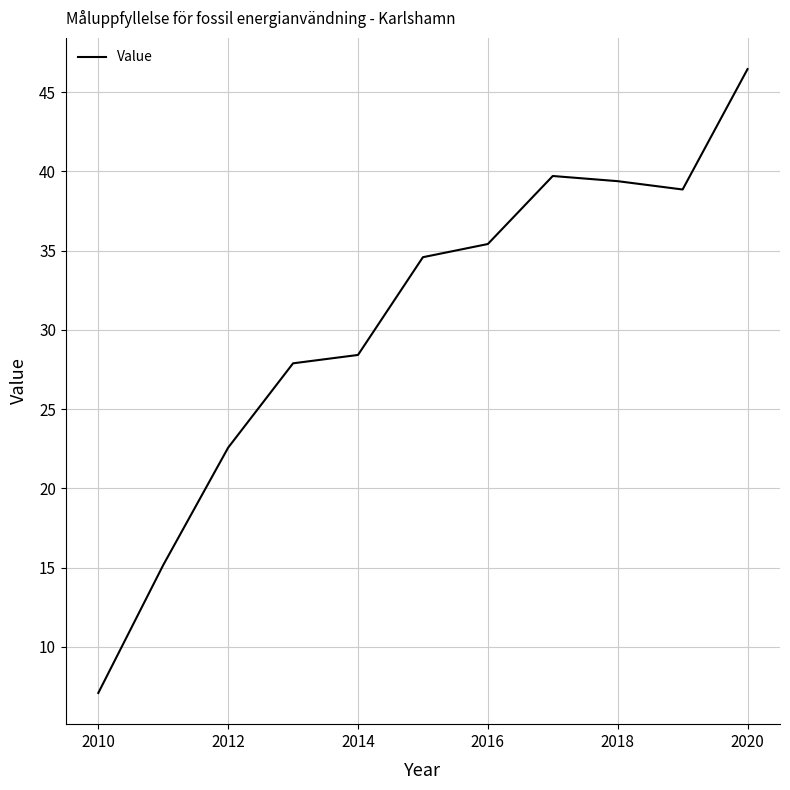

What is the difference between the second highest and second lowest values?

24.5